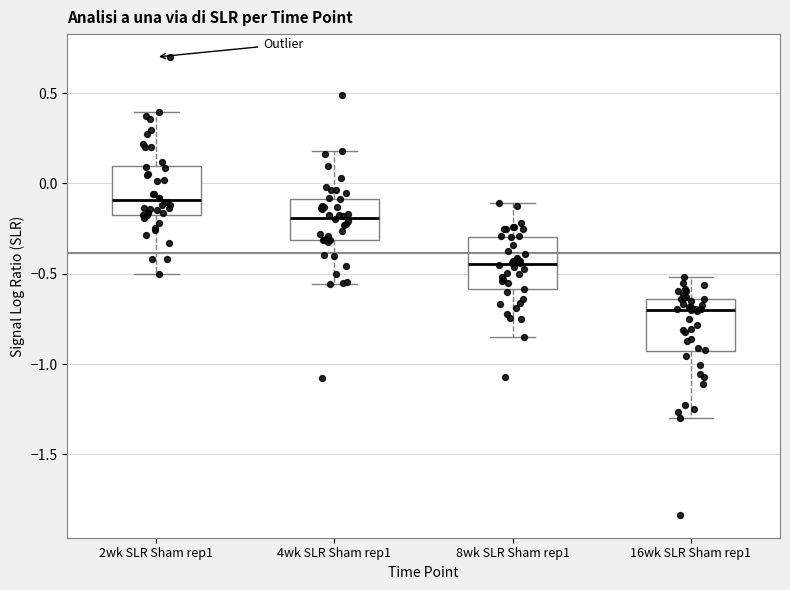

Reading left to right, read every box against the y-axis: the position of its median line, the range the box covers, and the ends of its whiskers. The values are not printed on the chart, so give them approximately, as read against the axis.

2wk SLR Sham rep1: median -0.10, box -0.15 to 0.10, whiskers -0.50 to 0.40
4wk SLR Sham rep1: median -0.20, box -0.30 to -0.10, whiskers -0.55 to 0.20
8wk SLR Sham rep1: median -0.45, box -0.60 to -0.30, whiskers -0.85 to -0.10
16wk SLR Sham rep1: median -0.70, box -0.95 to -0.65, whiskers -1.30 to -0.50